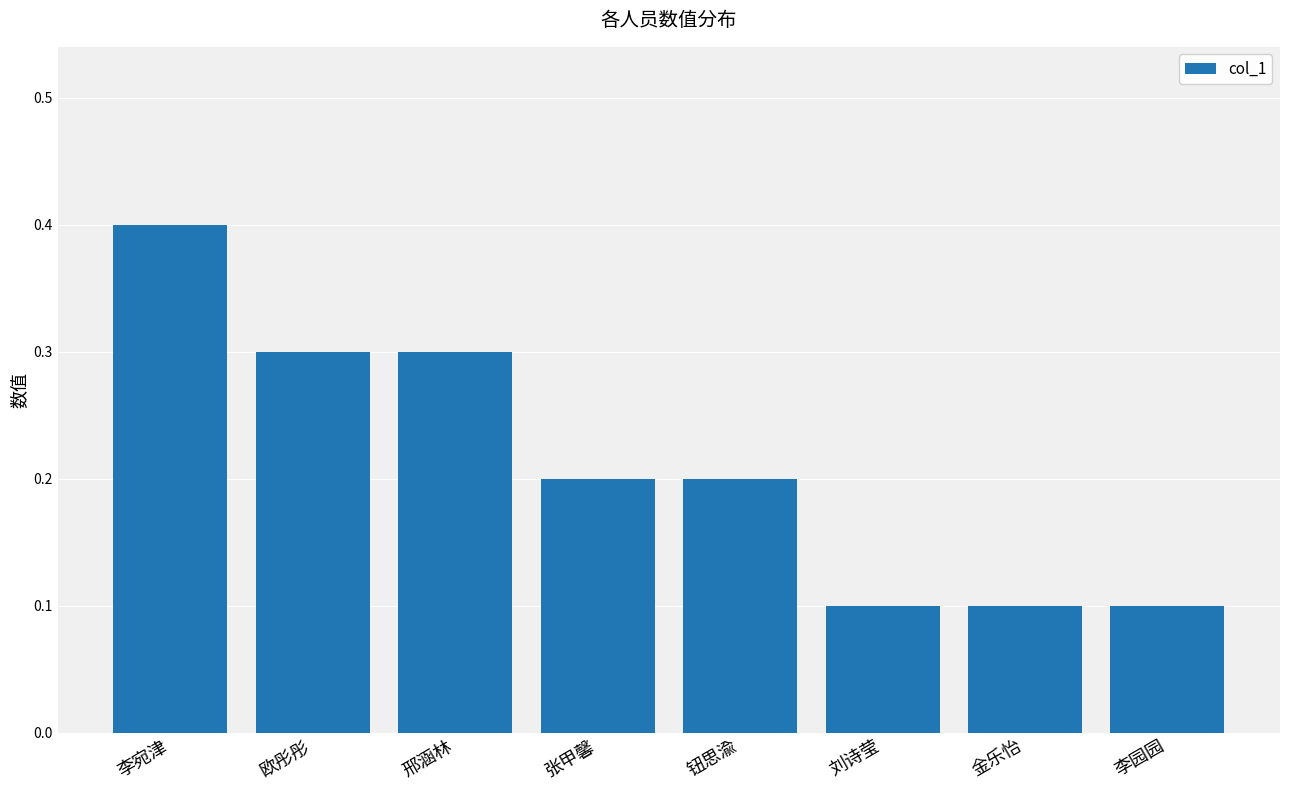

What is the minimum value shown in the chart?

0.1